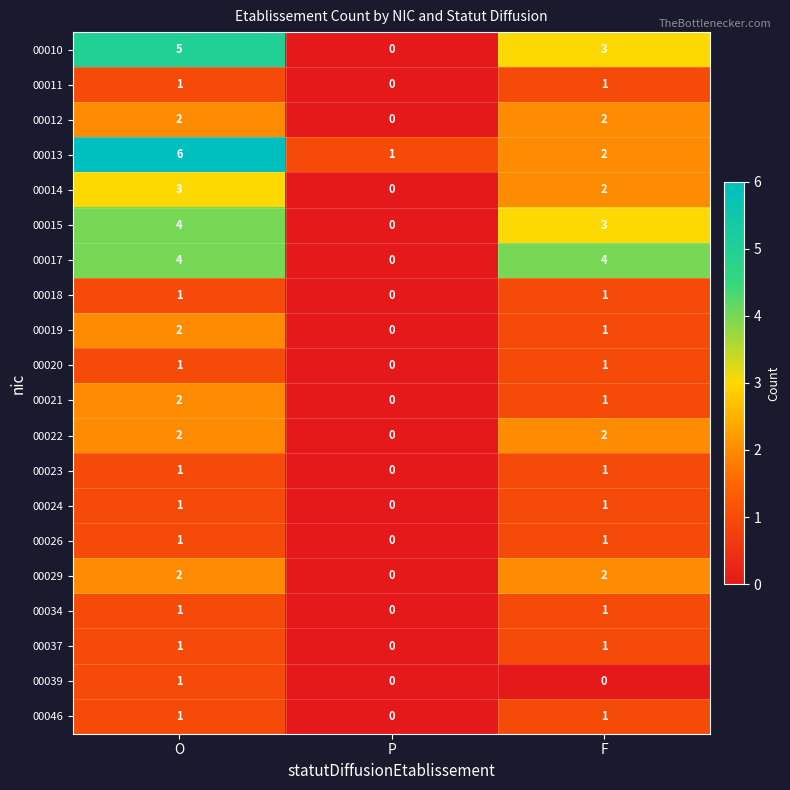

What is the spread (max minus min) of values at F?

4